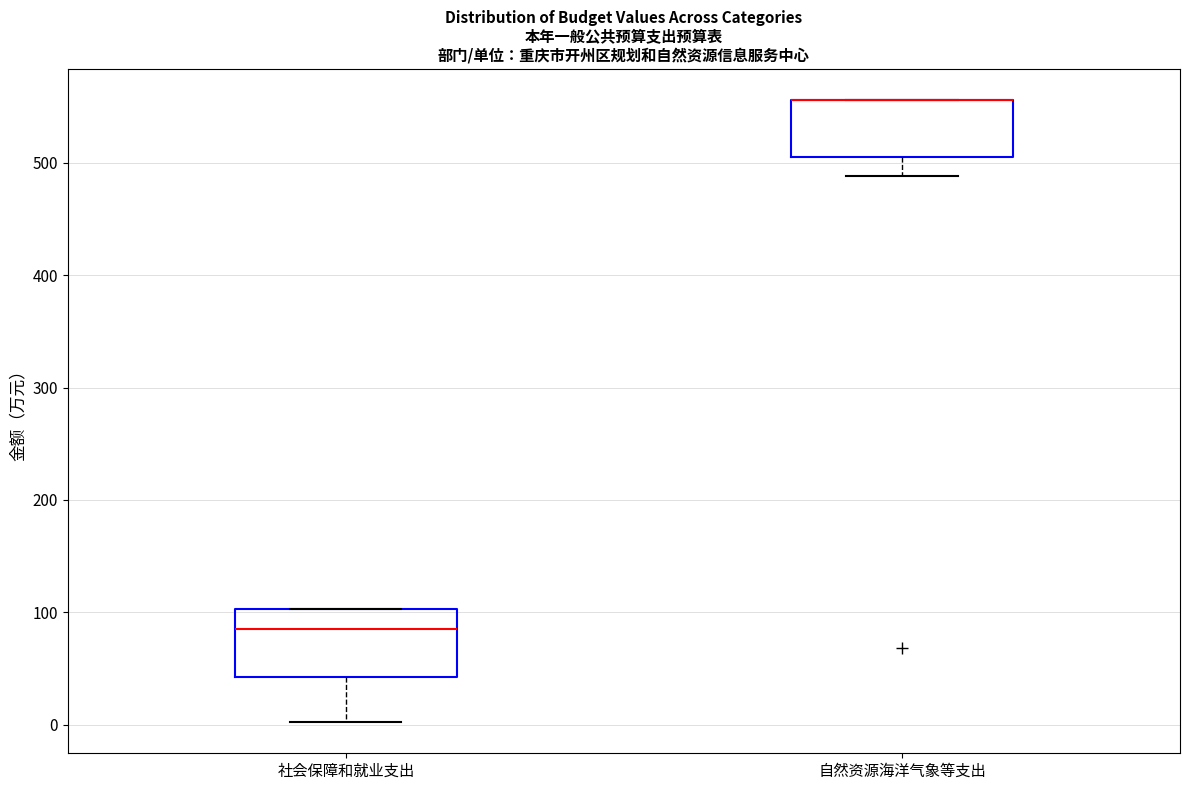

Reading left to right, read every box against the y-axis: the position of its median line, the range the box covers, and the ends of its whiskers. The values are not printed on the chart, so give them approximately, as read against the axis.

社会保障和就业支出: median 90, box 40 to 100, whiskers 0 to 100
自然资源海洋气象等支出: median 560 (drawn on the box's upper edge), box 510 to 560, whiskers 490 to 560